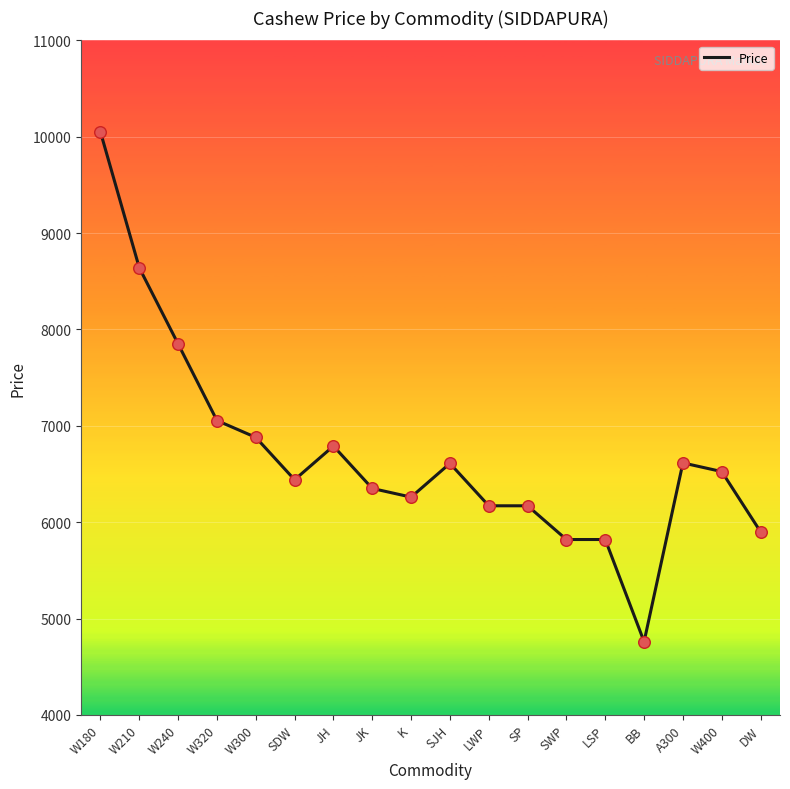

What is the ratio of the value at LSP to the value at SJH?

0.9